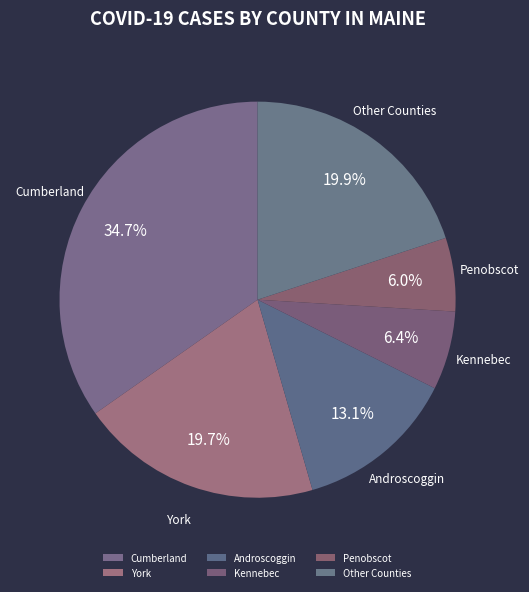

Is it true that Cumberland is 41% of the pie?

False